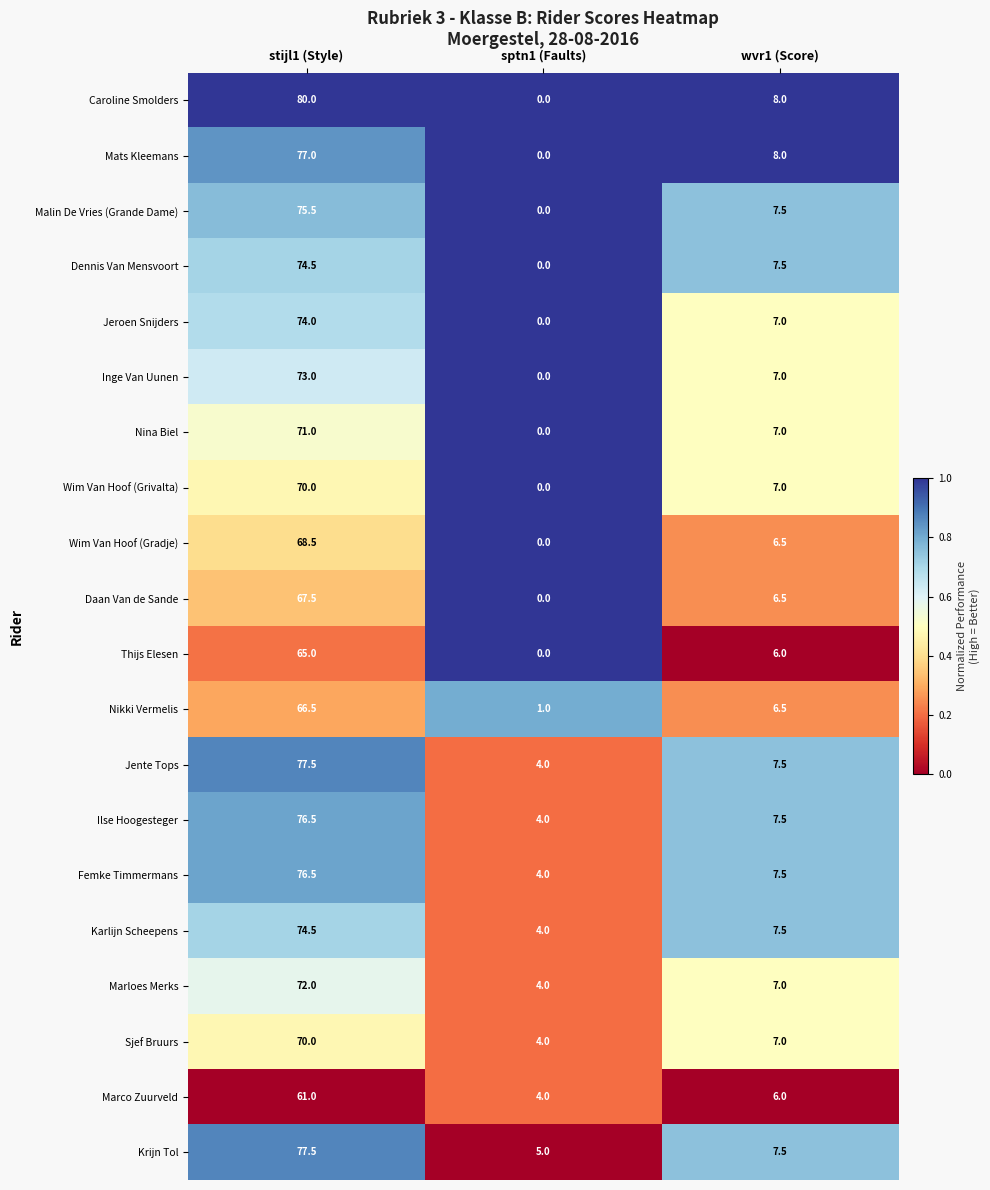

At how many categories does at least one series exceed 0?

3